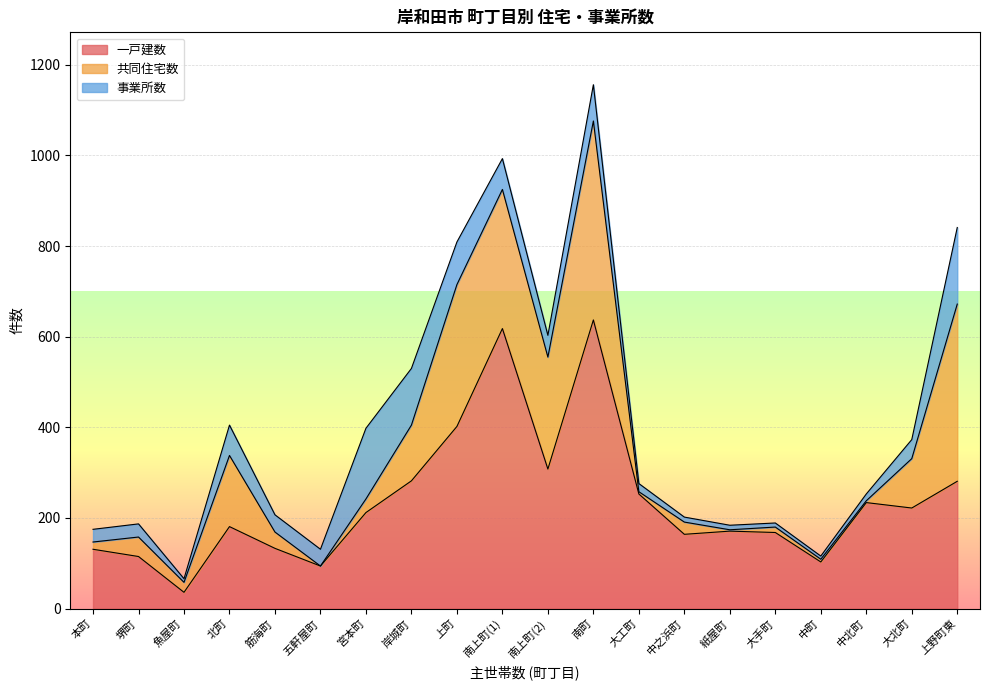

Reading left to right, list all the values displayed in this chart.

一戸建数: 131	115	36	181	133	94	212	282	402	618	308	637	253	164	171	168	103	234	222	281
共同住宅数: 16	43	22	157	36	0	30	123	313	307	247	439	5	27	3	12	6	4	109	391
事業所数: 28	29	8	67	38	37	156	125	94	68	48	80	18	11	10	9	7	15	42	169